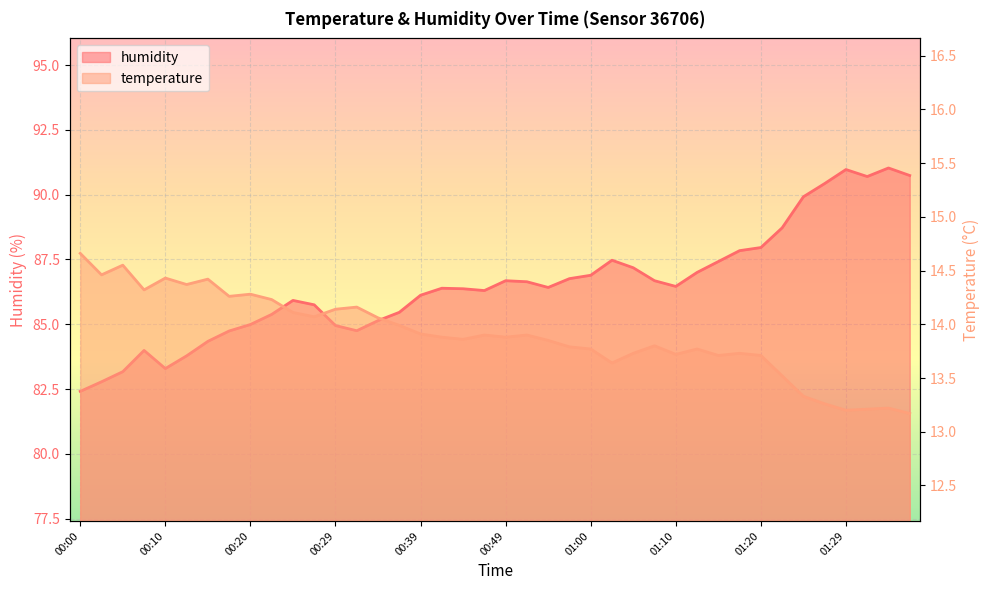

At which category does humidity reach its first local peak?

00:07